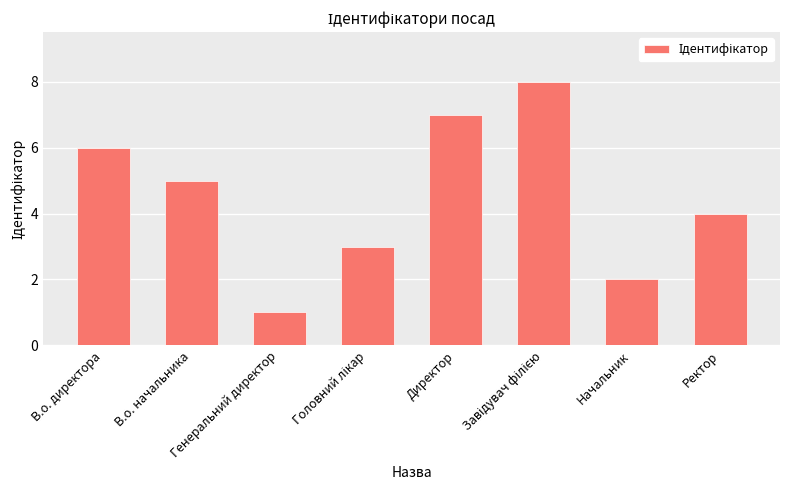

Reading left to right, extract all data points from this chart.

6	5	1	3	7	8	2	4